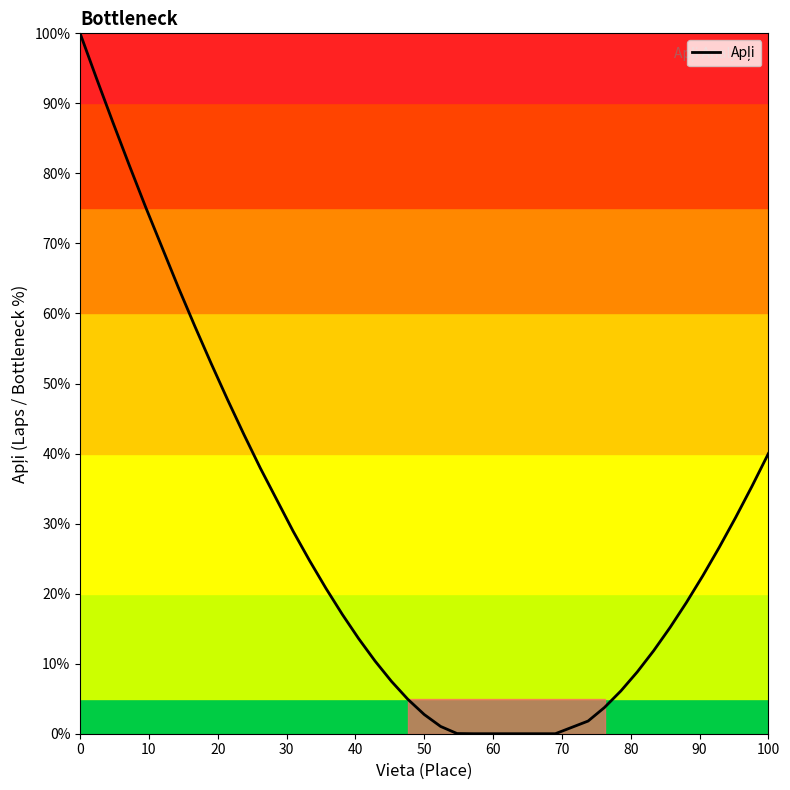

What is the difference between the maximum and minimum values?

100.0